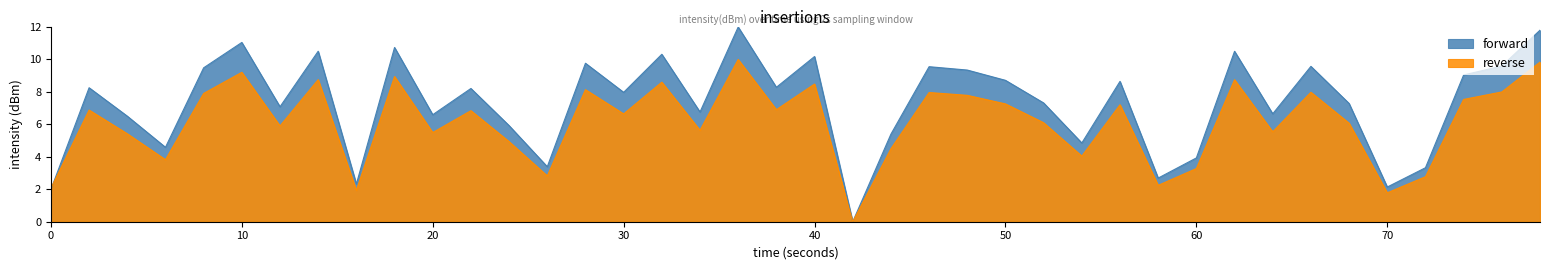

Reading right to left, list all the values displayed in this chart.

forward: 11.8	9.6	9.0	3.3	2.1	7.3	9.6	6.6	10.5	3.9	2.7	8.7	4.9	7.3	8.7	9.3	9.6	5.4	0.0	10.2	8.3	12.0	6.8	10.3	8.0	9.8	3.4	5.9	8.2	6.6	10.7	2.3	10.5	7.1	11.0	9.5	4.6	6.5	8.3	2.0
reverse: 9.8	8.0	7.5	2.8	1.8	6.1	8.0	5.5	8.8	3.3	2.2	7.2	4.0	6.1	7.3	7.8	8.0	4.5	0.0	8.5	6.9	10.0	5.6	8.6	6.6	8.1	2.8	4.9	6.8	5.5	8.9	1.9	8.8	5.9	9.2	7.9	3.8	5.4	6.9	2.1